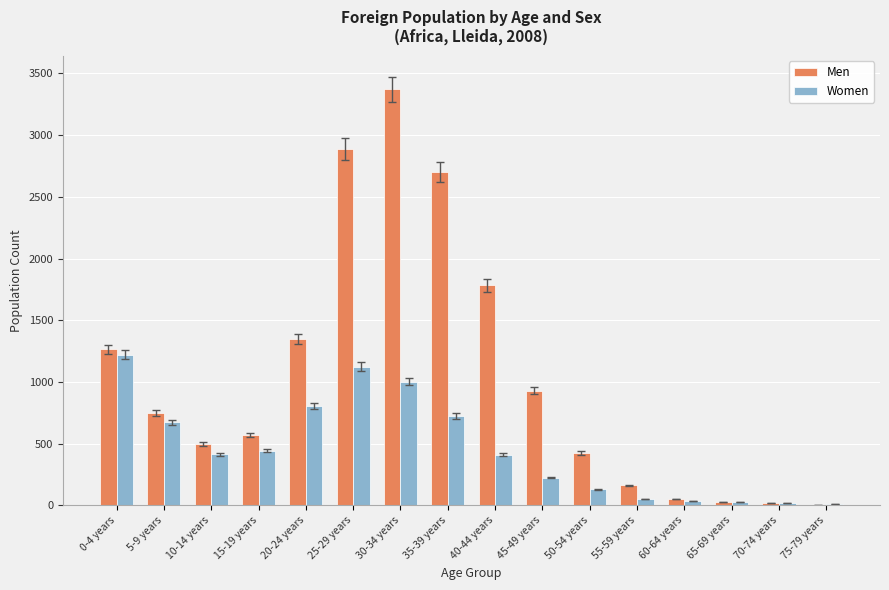

At which category is the sum across all series the highest?

30-34 years